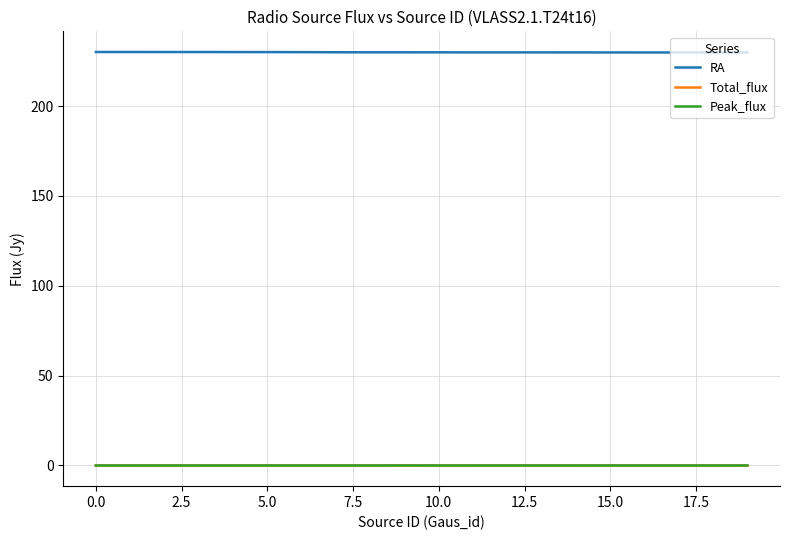

Which series has the largest total across all categories?

RA